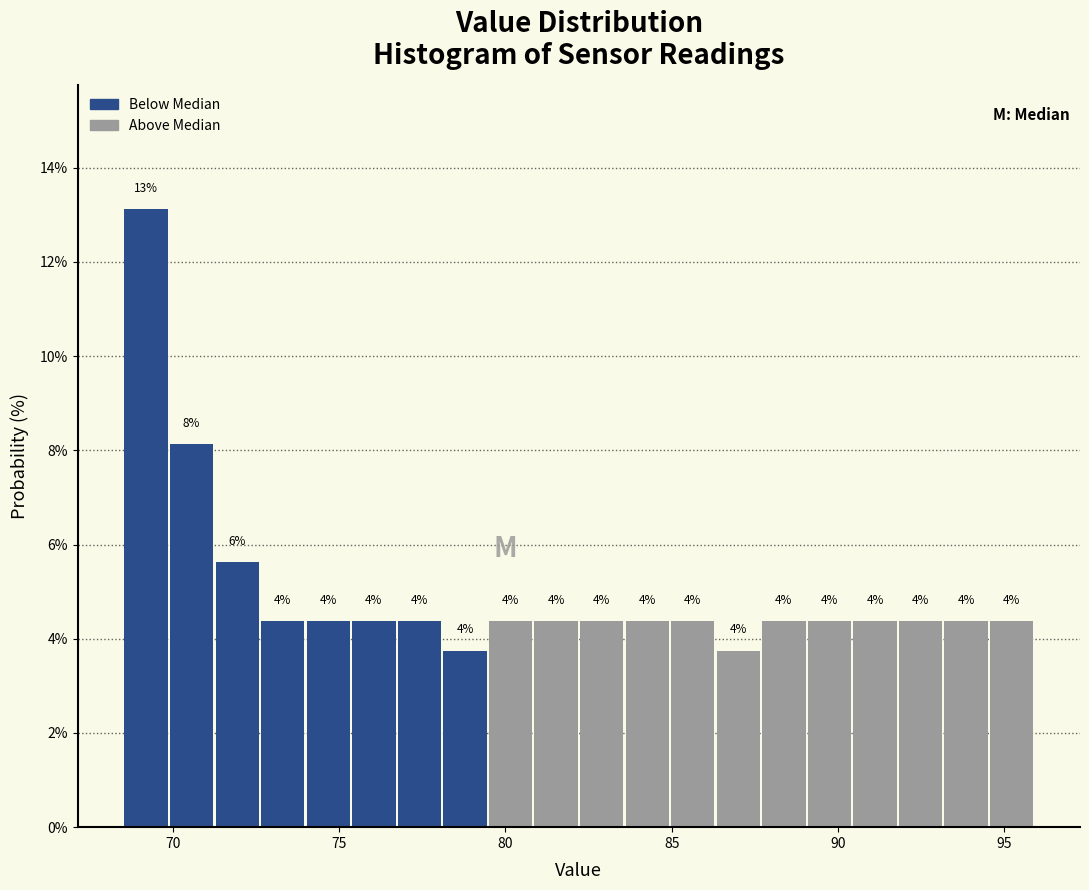

Read against the x-axis, roughly where is the centre of the tallest bar?

69.0